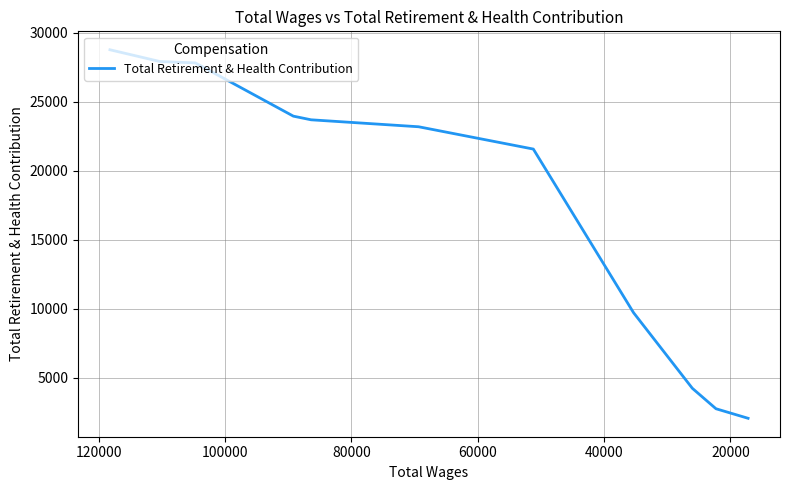

Which has a higher value, 8 or 100000?

100000